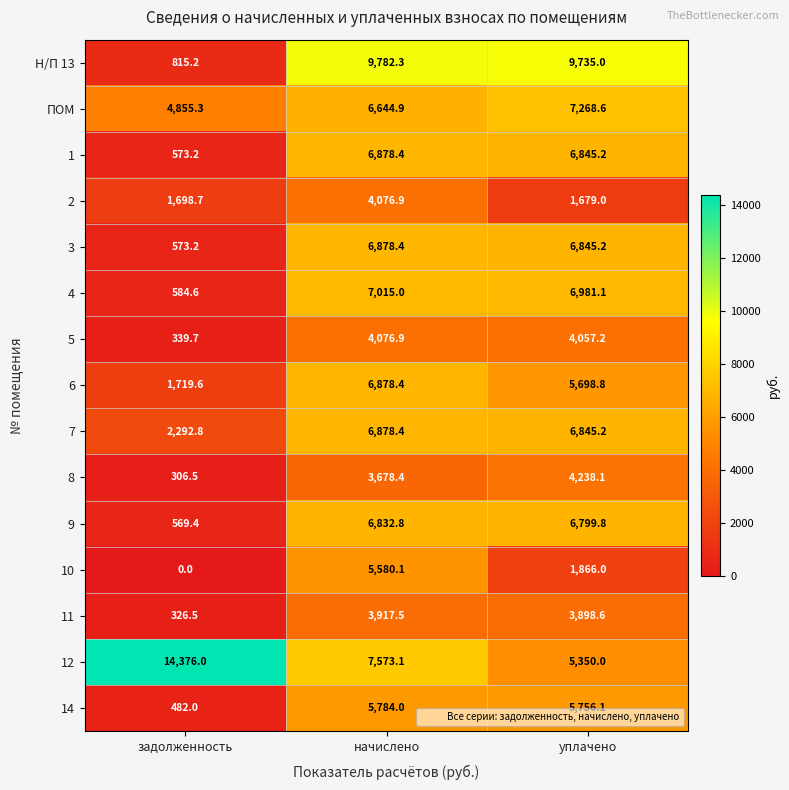

Is it true that 11 equals 3898.6 at уплачено?

True